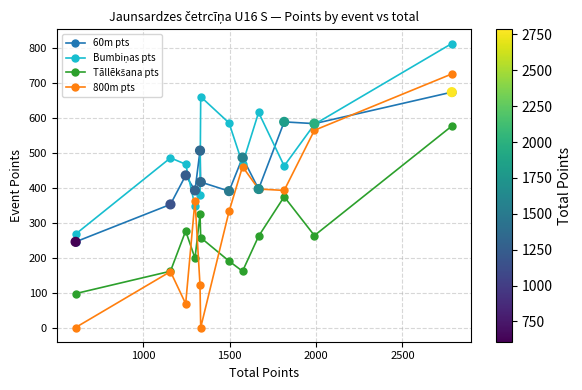

Which series has the widest spread of values?

800m pts